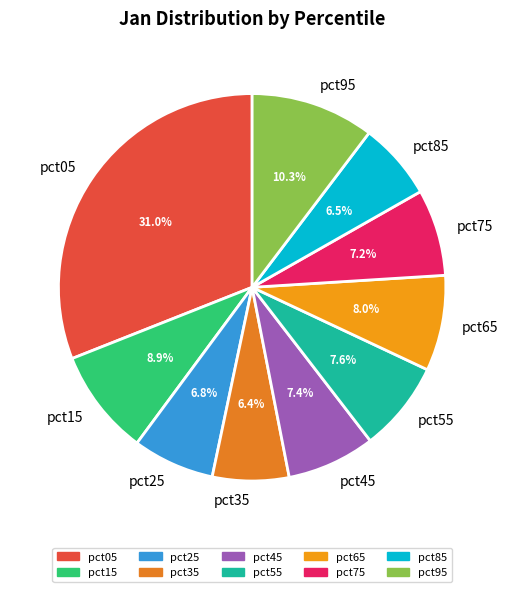

What percentage is NOT represented by pct65?

92.0%